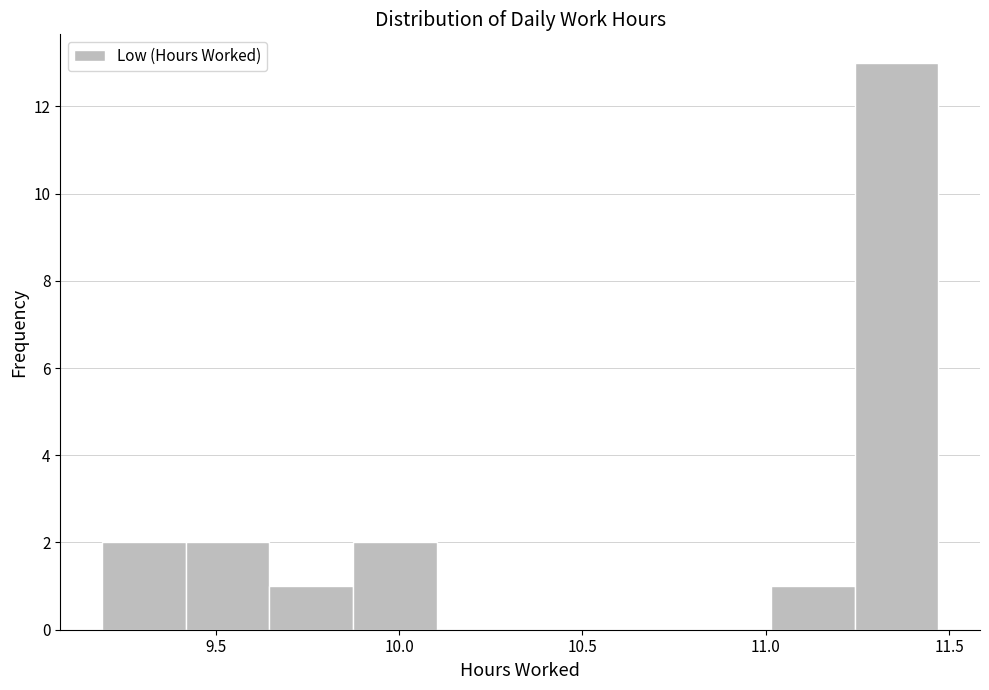

Reading left to right, transcribe this chart: for each bar, give the range it covers on the x-axis and its height. Neither the bar edges nor the heights are printed on the chart, so give them approximately, as read against the axes.

9.20 to 9.40: 2
9.40 to 9.65: 2
9.65 to 9.85: 1
9.85 to 10.10: 2
10.10 to 10.35: 0
10.35 to 10.55: 0
10.55 to 10.80: 0
10.80 to 11.00: 0
11.00 to 11.25: 1
11.25 to 11.45: 13